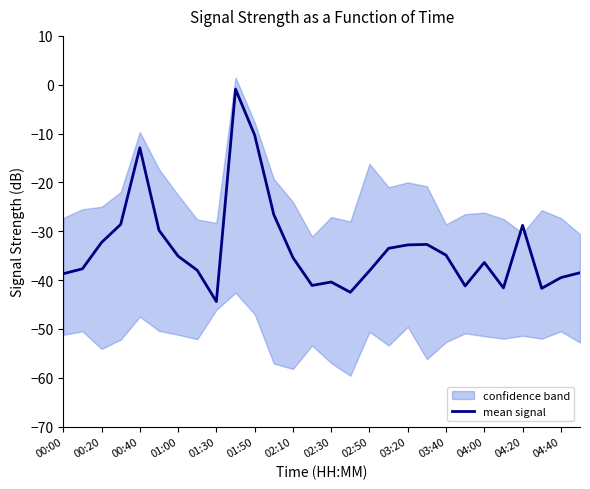

Is it true that mean signal equals -2.4 at 01:50?

False